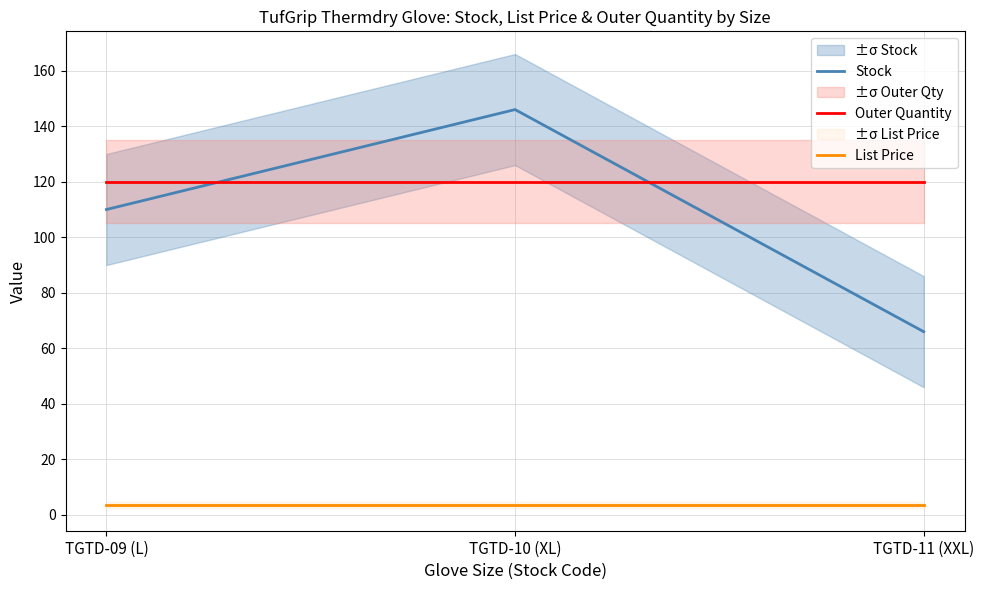

What is the sum of the Outer Quantity values at TGTD-09 (L) and TGTD-11 (XXL)?

240.0